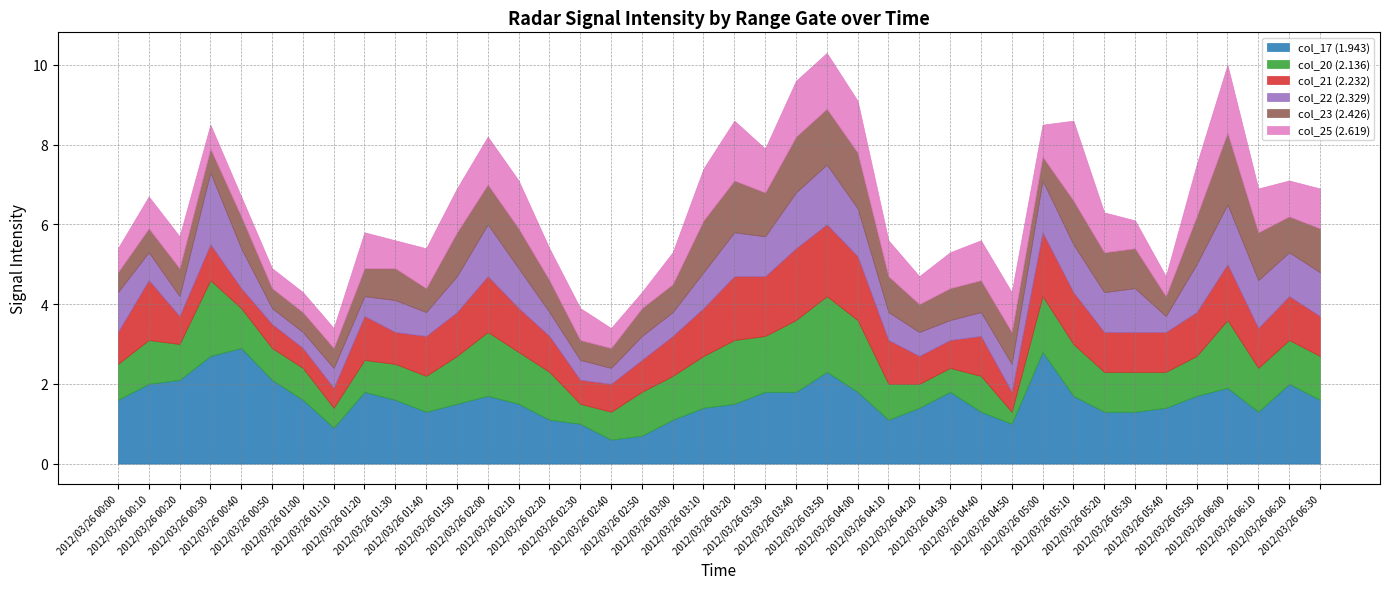

What is the label of the 7th point from the left?

2012/03/26 01:00